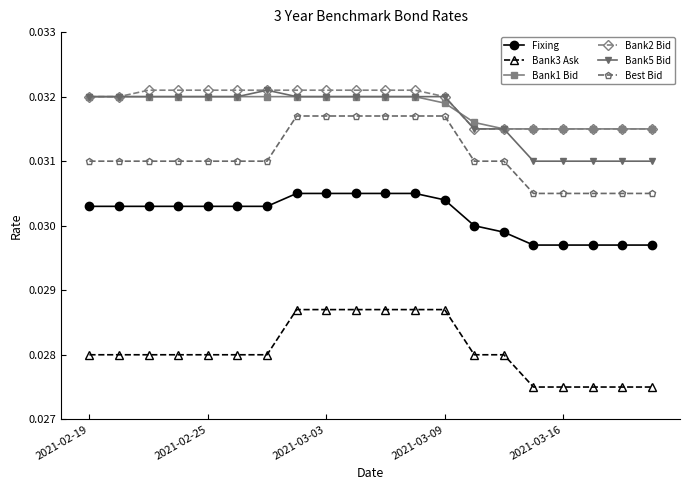

Count the Bank3 Ask values in the range 0 to 1.

20